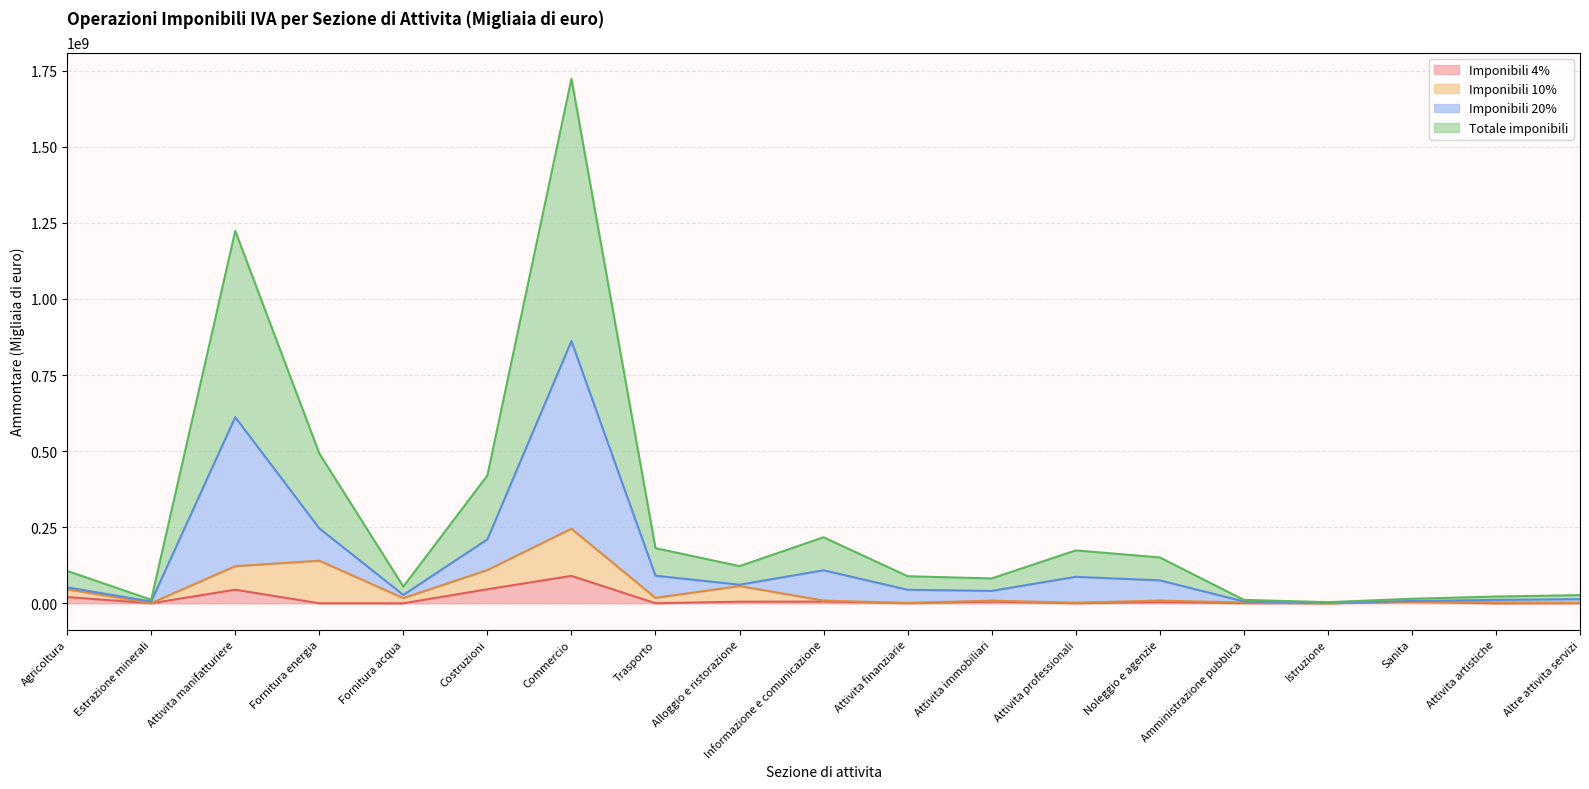

Rank the categories by Imponibili 20% value from highest to lowest.

Commercio, Attivita manifatturiere, Fornitura energia, Costruzioni, Informazione e comunicazione, Trasporto, Attivita professionali, Noleggio e agenzie, Alloggio e ristorazione, Agricoltura, Attivita finanziarie, Attivita immobiliari, Fornitura acqua, Altre attivita servizi, Attivita artistiche, Sanita, Amministrazione pubblica, Estrazione minerali, Istruzione